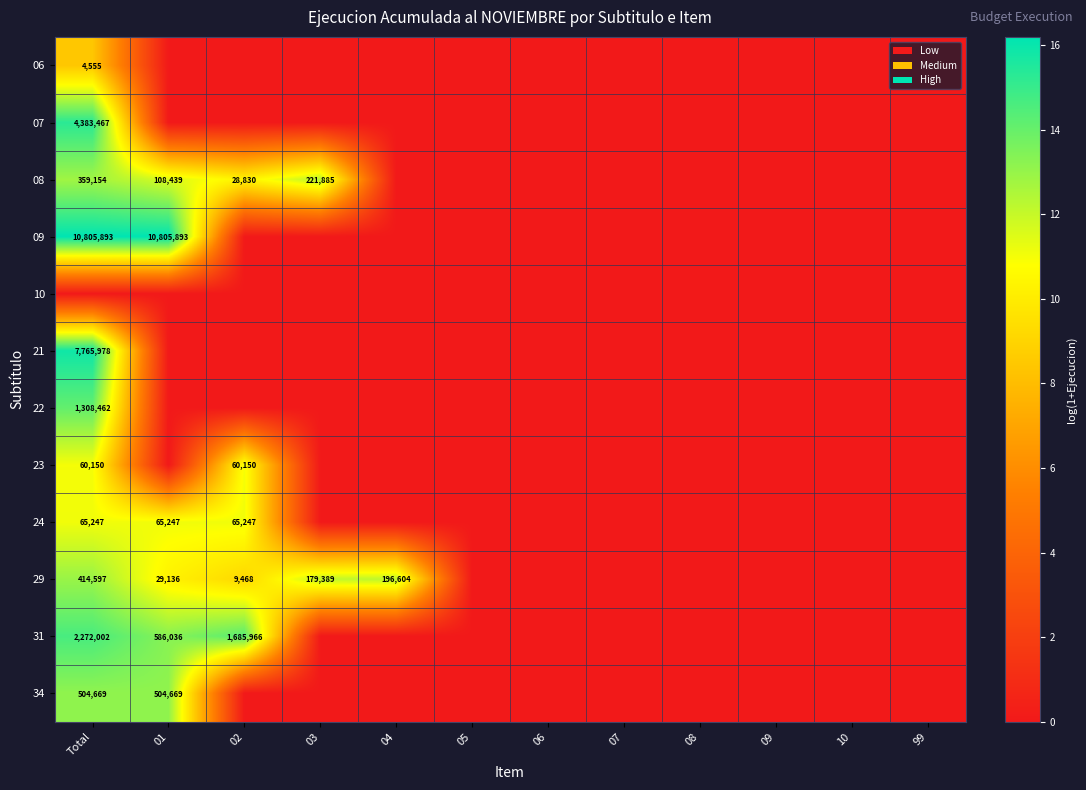

True or false: 34 has a value of 302034 at 01.

False